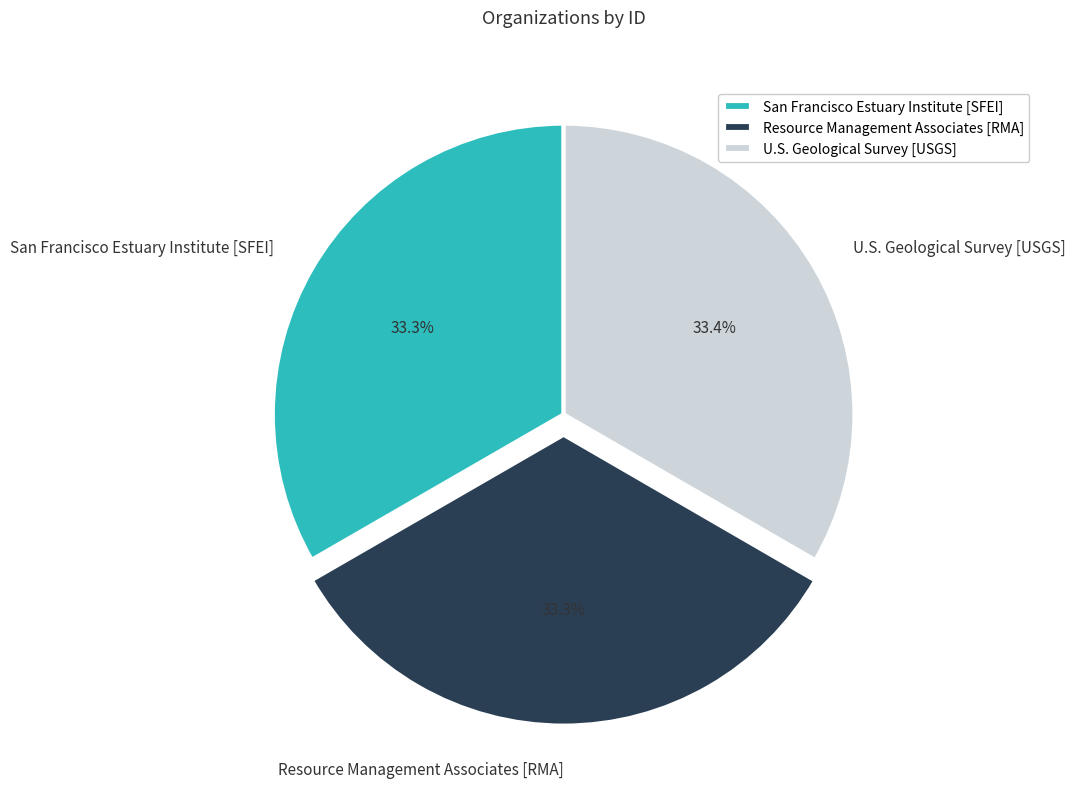

What is the ratio of the value at U.S. Geological Survey [USGS] to the value at Resource Management Associates [RMA]?

1.0